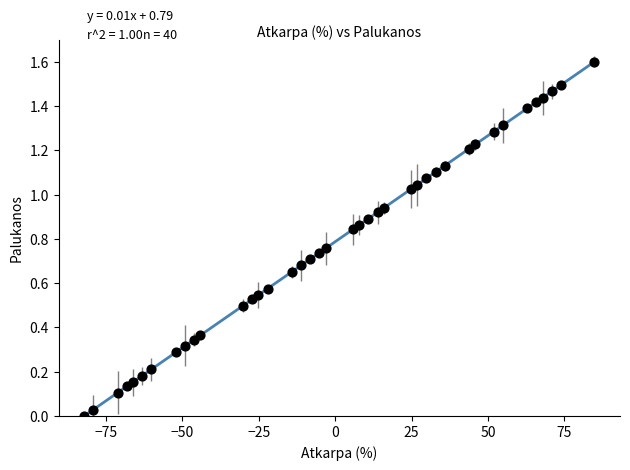

What is the range of X values (max minus min)?

167.0